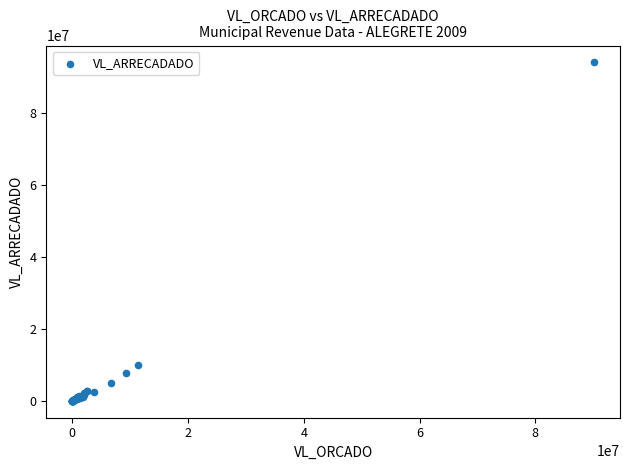

What Y value in the scatter plot is closest to 47083941?

10057756.3